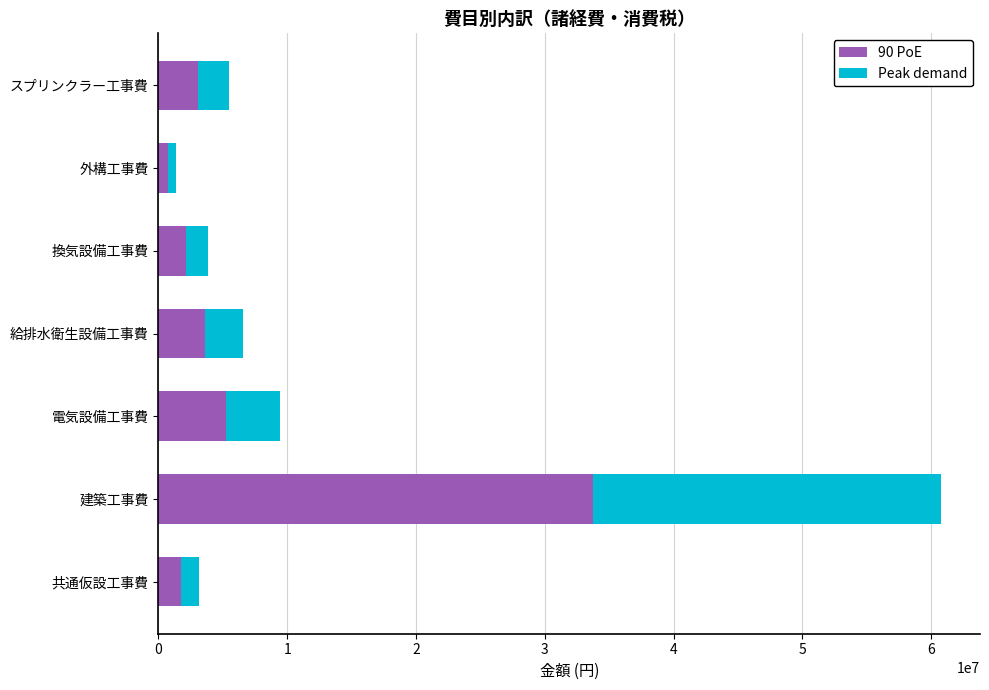

How many categories are shown in the chart?

7